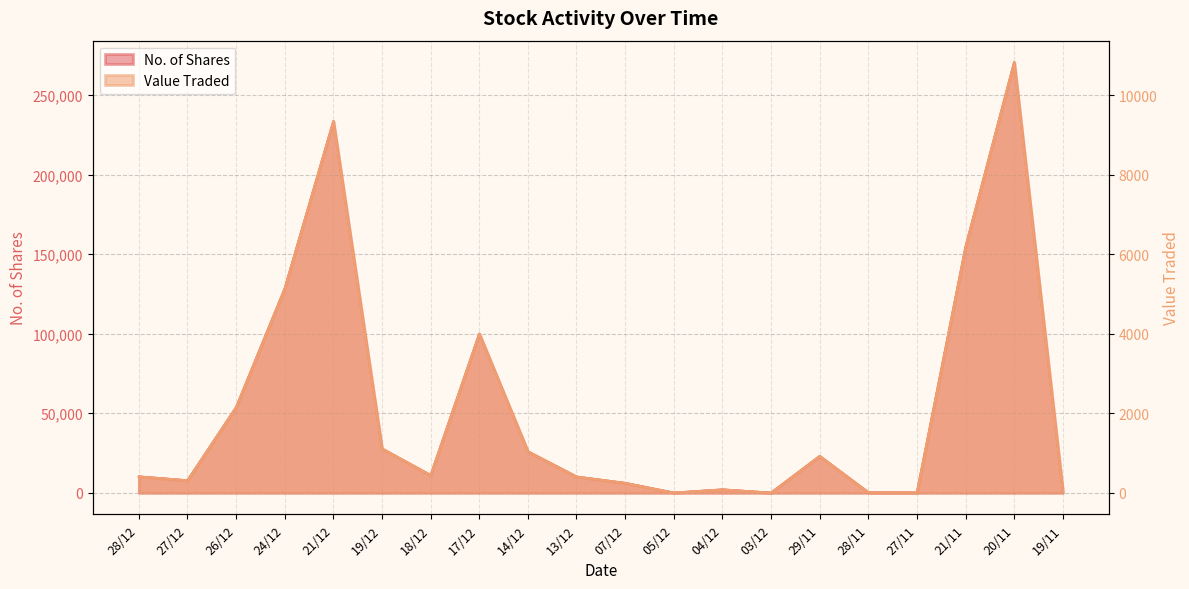

What position from the left is 24/12?

4